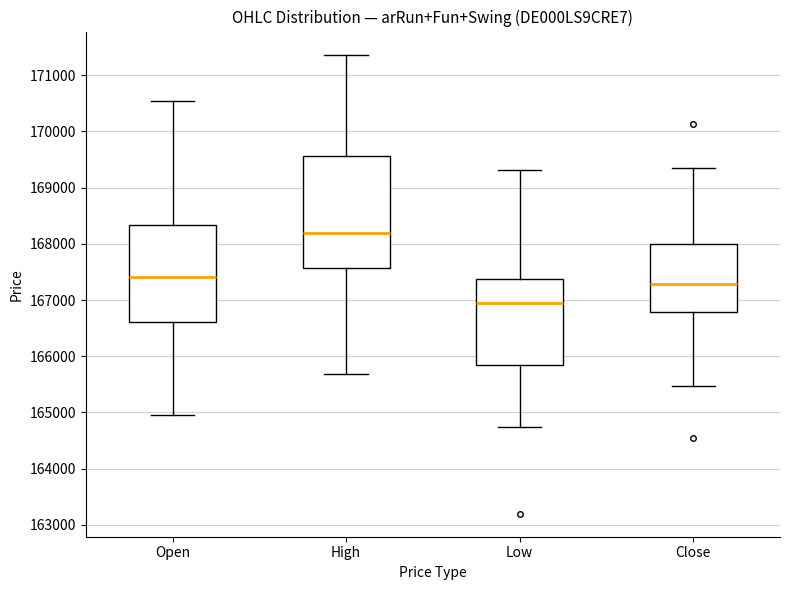

Reading left to right, read every box against the y-axis: the position of its median line, the range the box covers, and the ends of its whiskers. The values are not printed on the chart, so give them approximately, as read against the axis.

Open: median 167400, box 166600 to 168300, whiskers 165000 to 170500
High: median 168200, box 167600 to 169600, whiskers 165700 to 171400
Low: median 166900, box 165800 to 167400, whiskers 164700 to 169300
Close: median 167300, box 166800 to 168000, whiskers 165500 to 169400